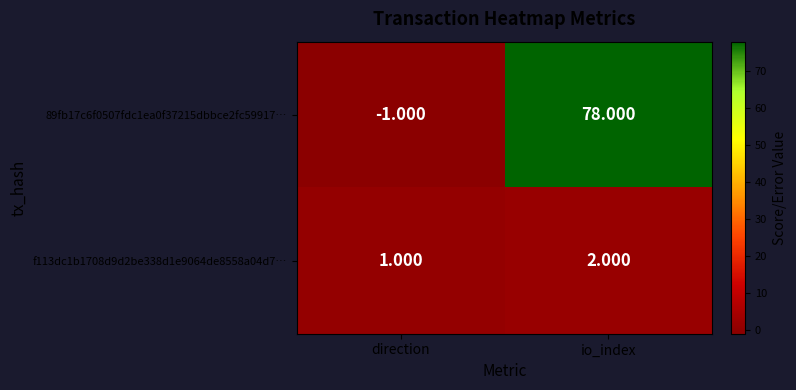

List the labels in order of 89fb17c6f0507fdc1ea0f37215dbbce2fc59917… value, smallest first.

direction, io_index